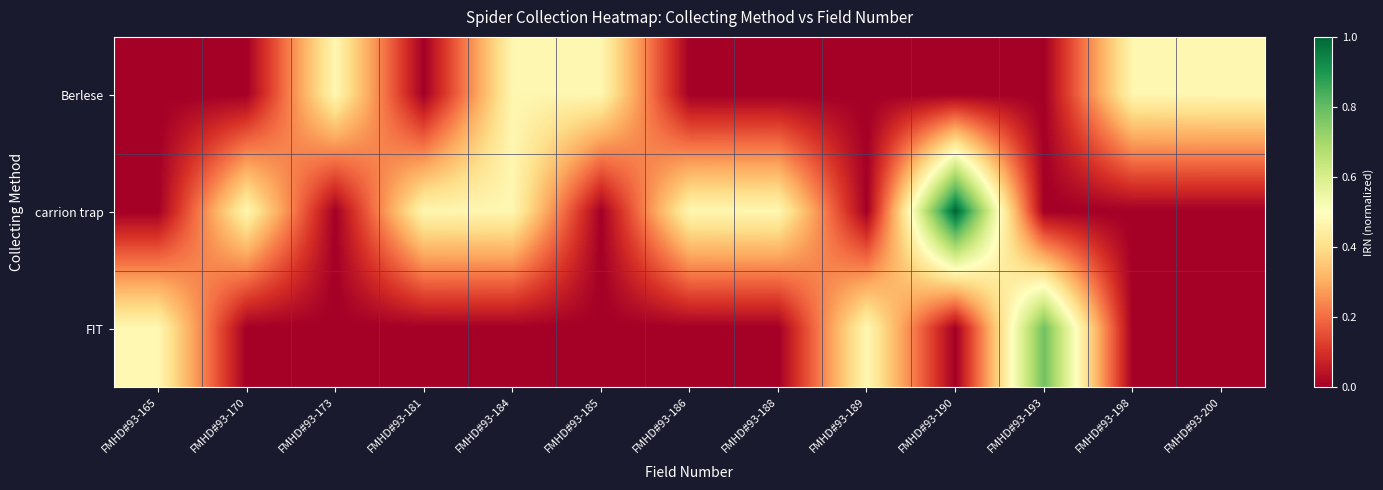

Reading left to right, transcribe all the data shown in this chart.

Berlese: FMHD#93-165=0.0	FMHD#93-170=0.0	FMHD#93-173=0.5	FMHD#93-181=0.0	FMHD#93-184=0.5	FMHD#93-185=0.5	FMHD#93-186=0.0	FMHD#93-188=0.0	FMHD#93-189=0.0	FMHD#93-190=0.0	FMHD#93-193=0.0	FMHD#93-198=0.5	FMHD#93-200=0.5
carrion trap: FMHD#93-165=0.0	FMHD#93-170=0.5	FMHD#93-173=0.0	FMHD#93-181=0.5	FMHD#93-184=0.5	FMHD#93-185=0.0	FMHD#93-186=0.5	FMHD#93-188=0.5	FMHD#93-189=0.0	FMHD#93-190=1.0	FMHD#93-193=0.0	FMHD#93-198=0.0	FMHD#93-200=0.0
FIT: FMHD#93-165=0.5	FMHD#93-170=0.0	FMHD#93-173=0.0	FMHD#93-181=0.0	FMHD#93-184=0.0	FMHD#93-185=0.0	FMHD#93-186=0.0	FMHD#93-188=0.0	FMHD#93-189=0.5	FMHD#93-190=0.0	FMHD#93-193=0.8	FMHD#93-198=0.0	FMHD#93-200=0.0